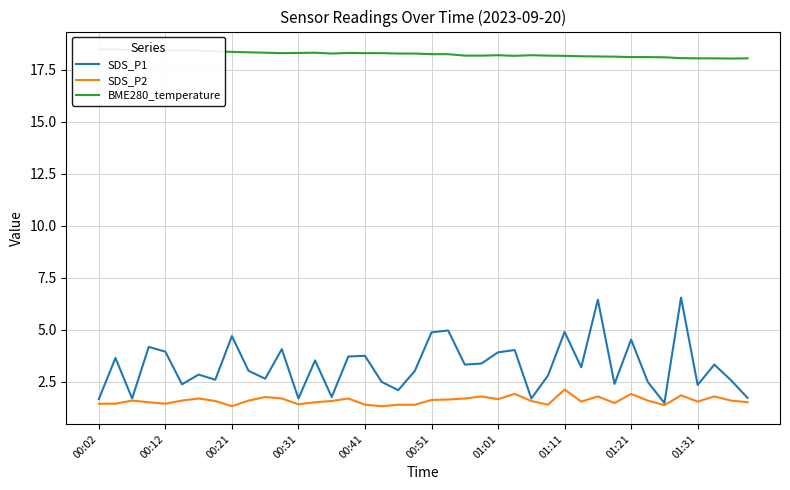

What is the minimum value shown in the chart?

1.3